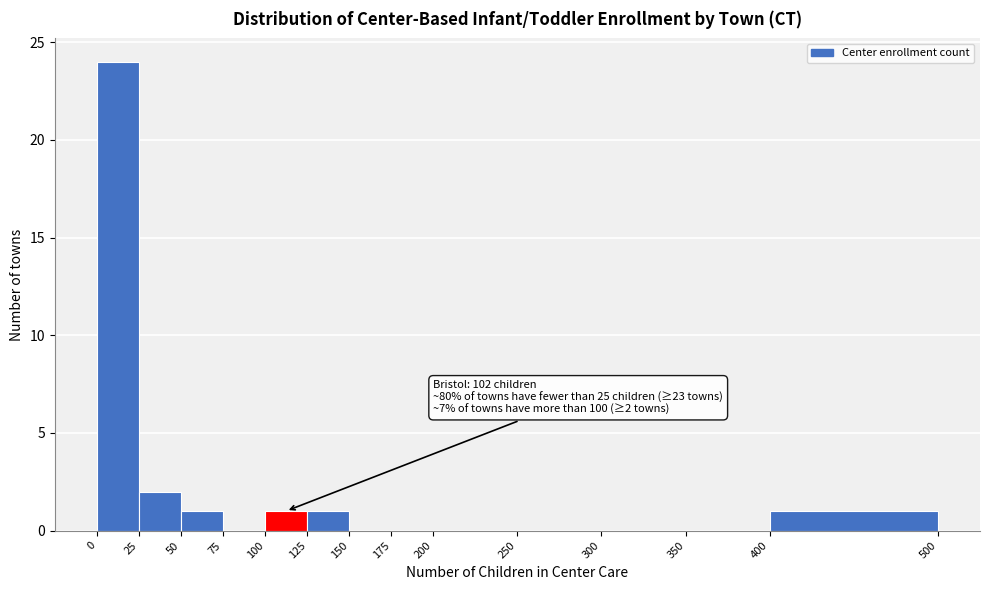

Over which range of the x-axis is the bar tallest?

0 to 25